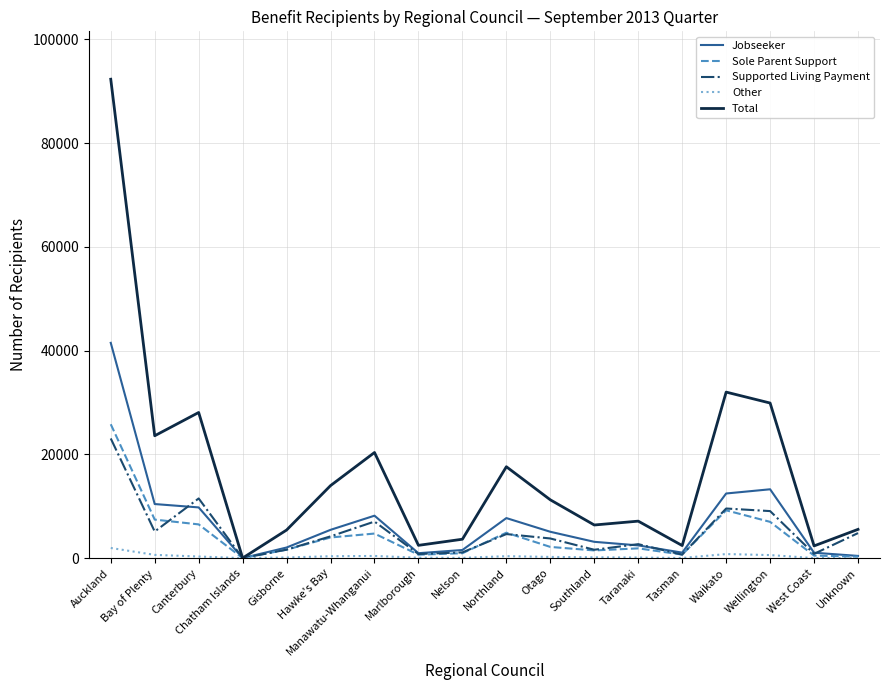

True or false: Supported Living Payment and Jobseeker cross at least once.

True